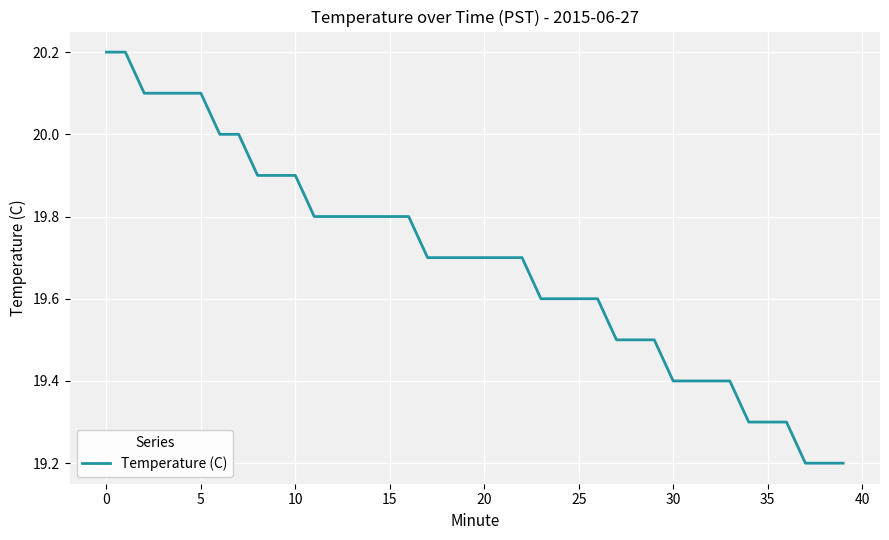

Reading left to right, list all the values displayed in this chart.

20.2	20.2	20.1	20.1	20.1	20.1	20.0	20.0	19.9	19.9	19.9	19.8	19.8	19.8	19.8	19.8	19.8	19.7	19.7	19.7	19.7	19.7	19.7	19.6	19.6	19.6	19.6	19.5	19.5	19.5	19.4	19.4	19.4	19.4	19.3	19.3	19.3	19.2	19.2	19.2